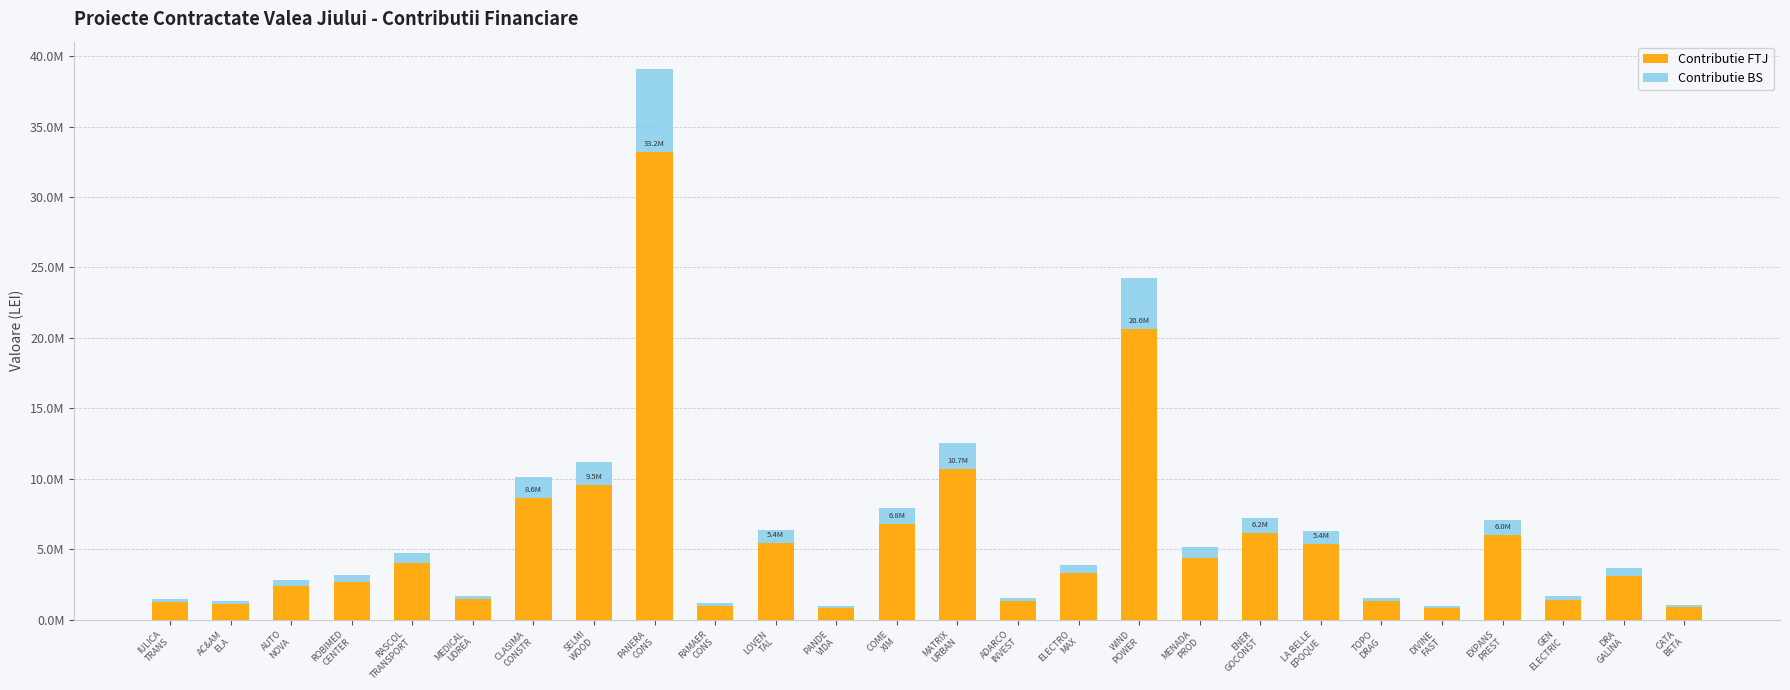

Are the bars horizontal?

No